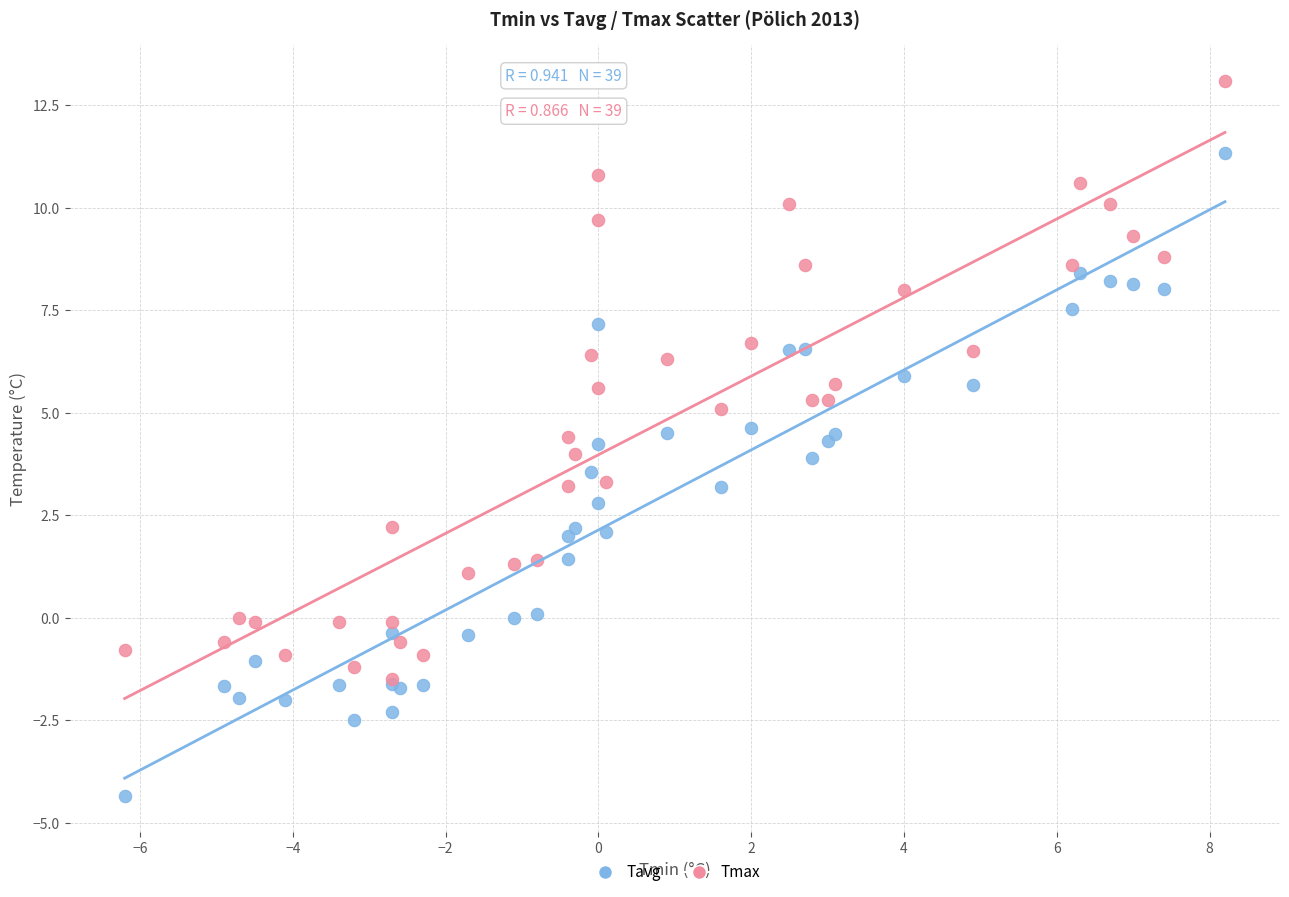

Which series has the largest Y range (max minus min)?

Tavg